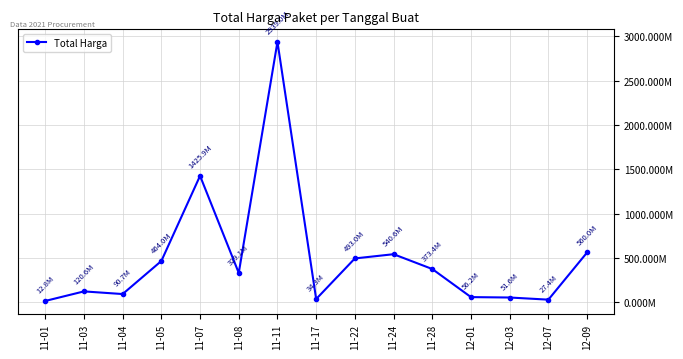

Does the chart have visible grid lines?

Yes